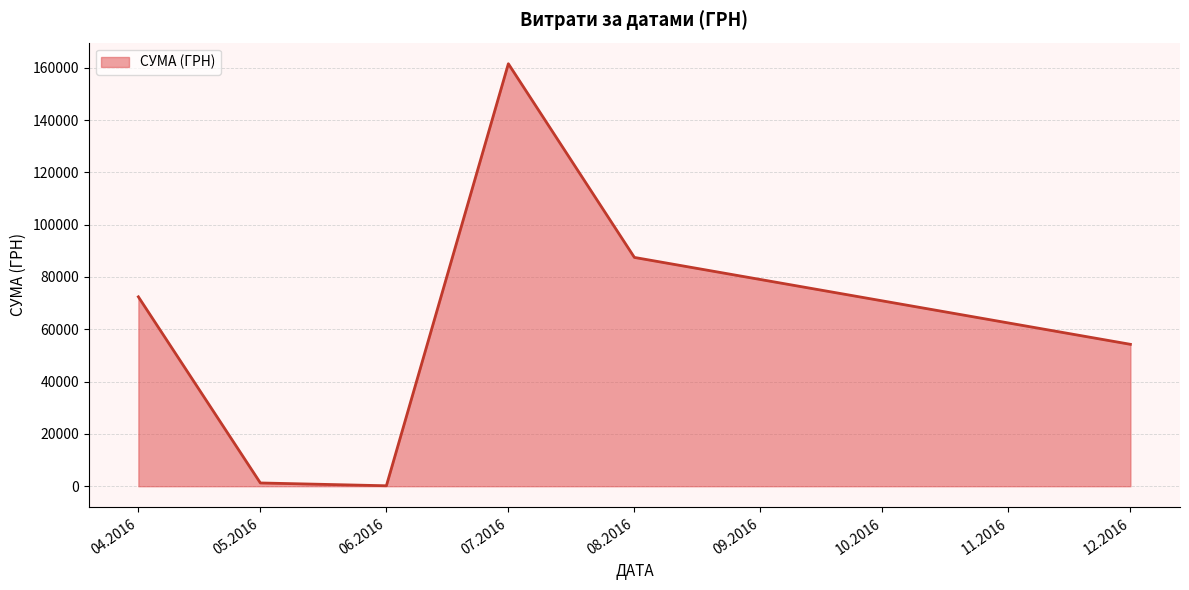

Does the chart have visible grid lines?

Yes